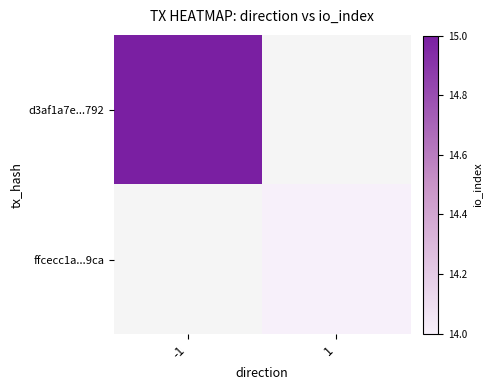

What is the approximate value of ffcecc1a...9ca at 1?

14.0